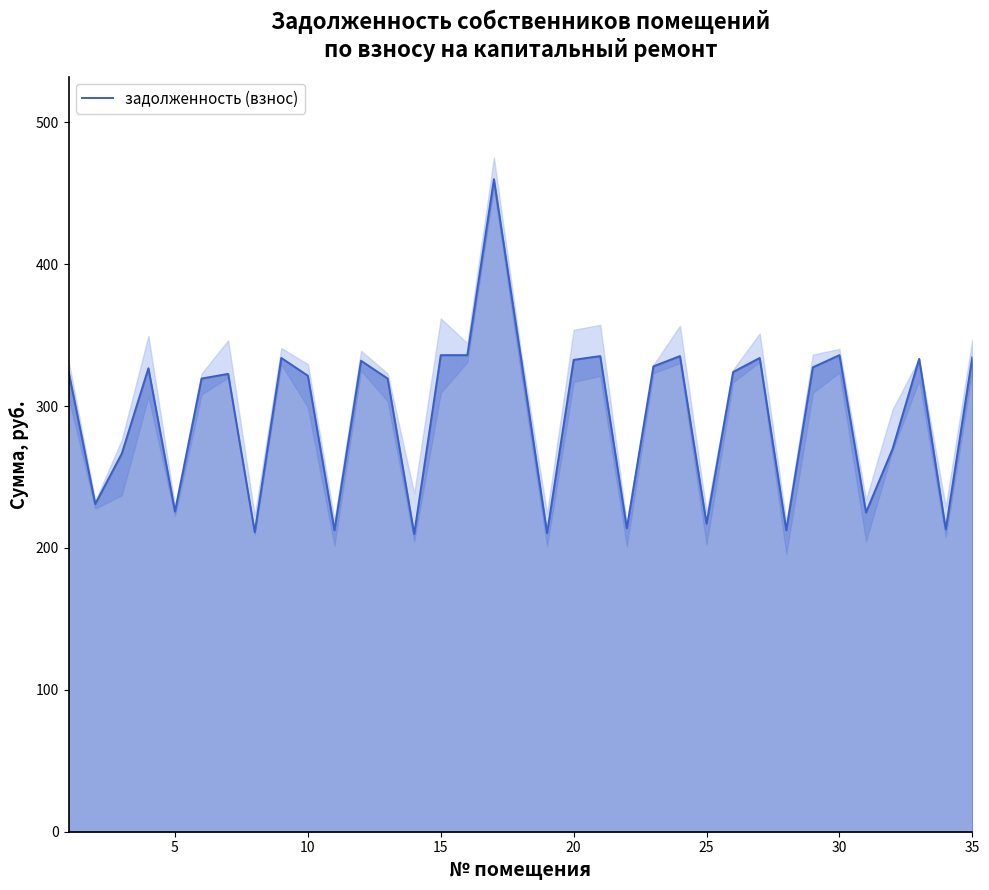

What is the difference between the maximum and second lowest values?

249.5